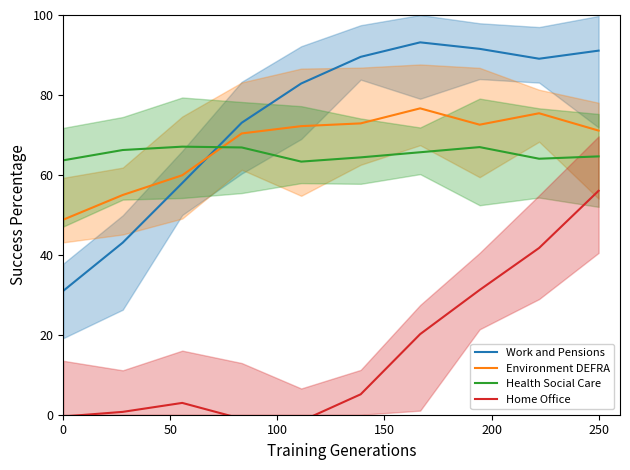

How many lines are shown in the chart?

4